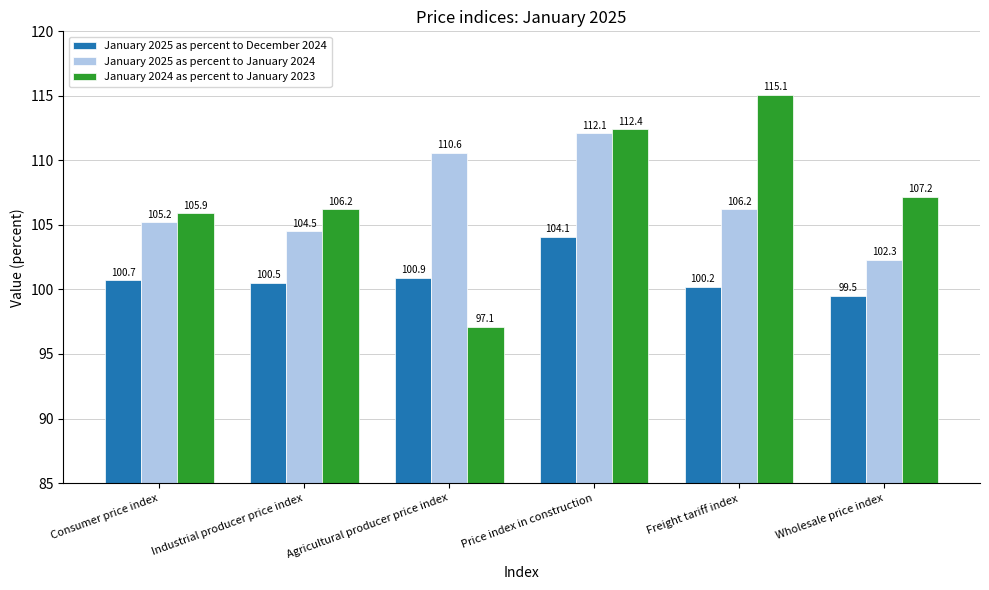

Reading left to right, list all the values displayed in this chart.

January 2025 as percent to December 2024: Consumer price index=100.7	Industrial producer price index=100.5	Agricultural producer price index=100.9	Price index in construction=104.1	Freight tariff index=100.2	Wholesale price index=99.5
January 2025 as percent to January 2024: Consumer price index=105.2	Industrial producer price index=104.5	Agricultural producer price index=110.6	Price index in construction=112.1	Freight tariff index=106.2	Wholesale price index=102.3
January 2024 as percent to January 2023: Consumer price index=105.9	Industrial producer price index=106.2	Agricultural producer price index=97.1	Price index in construction=112.4	Freight tariff index=115.1	Wholesale price index=107.2